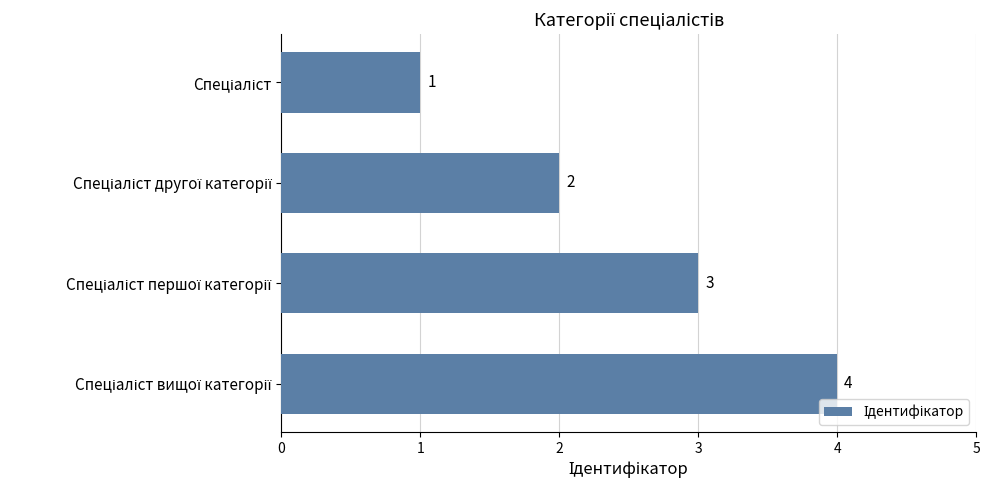

Count the values in the range 2 to 4.

3